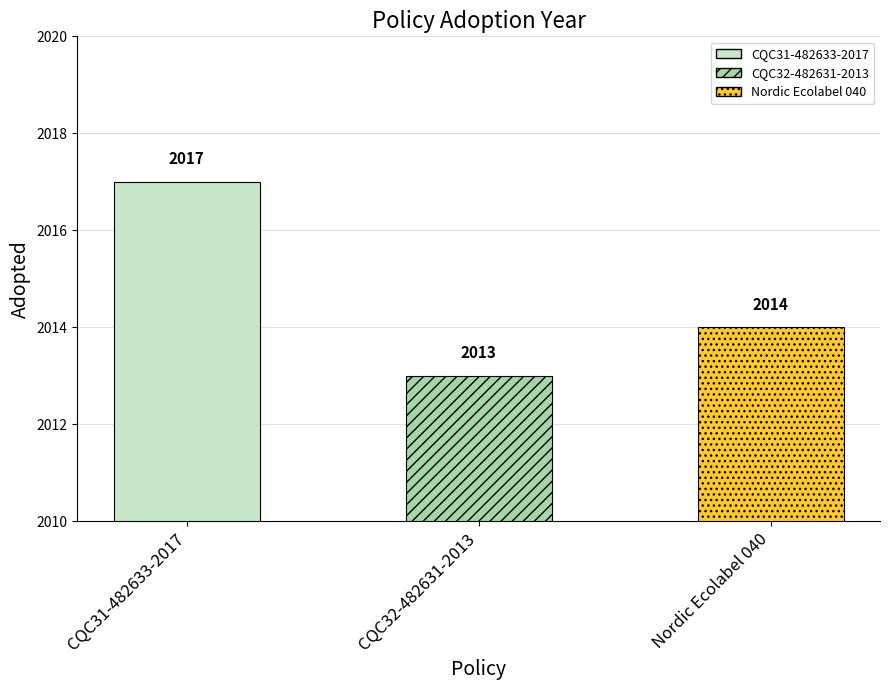

The chart shows a value of 3442 at CQC31-482633-2017. True or false?

False